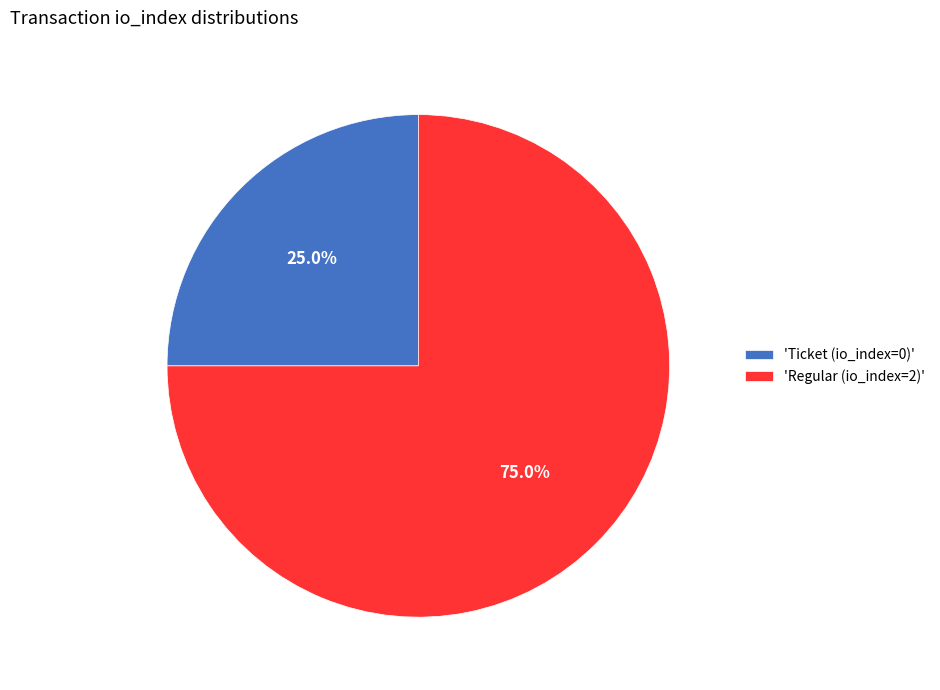

Which slice is the largest?

'Regular (io_index=2)'